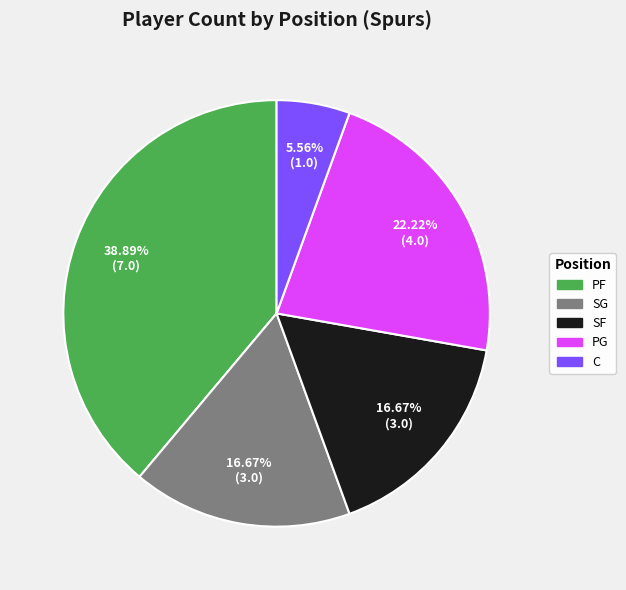

What is the ratio of the value at PF to the value at SF?

2.3